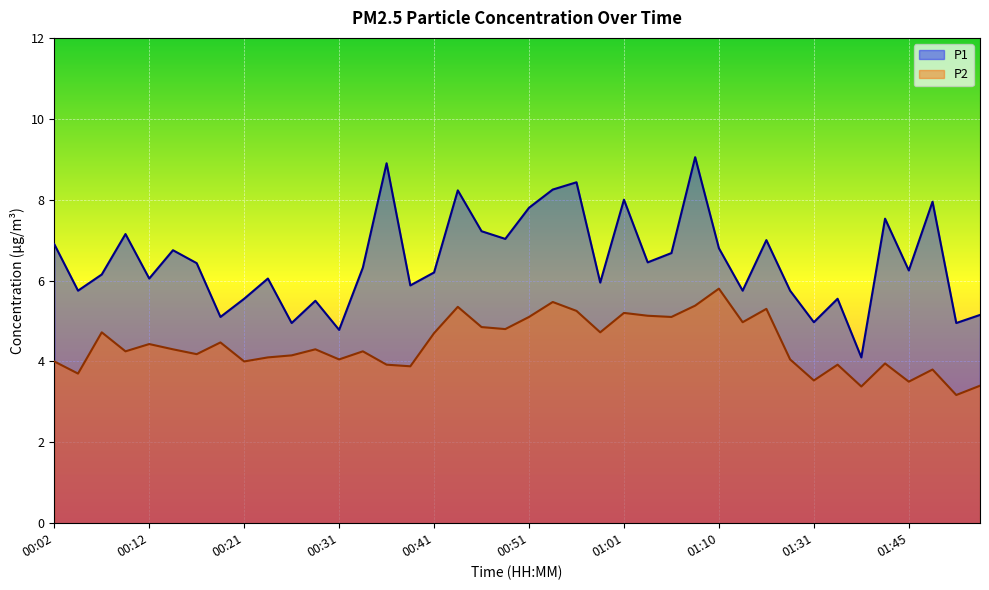

Is the value of P2 at 00:34 greater than the value of P1 at 01:08?

No